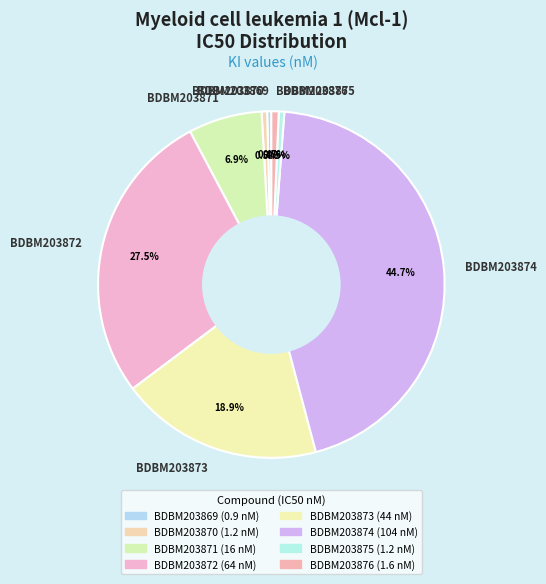

What percentage do BDBM203875 and BDBM203874 together represent?

45.2%